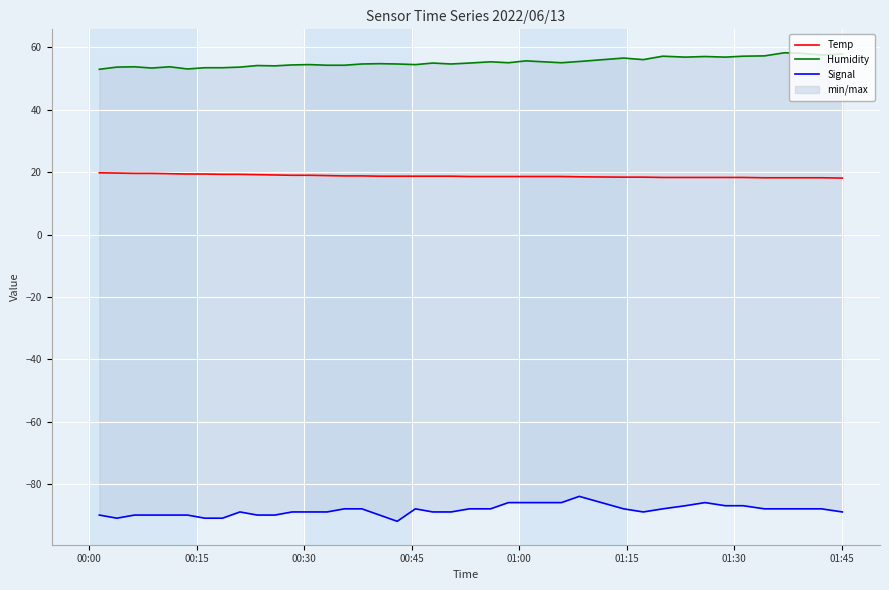

List the series in order of their overall mean, highest first.

Humidity, Temp, Signal